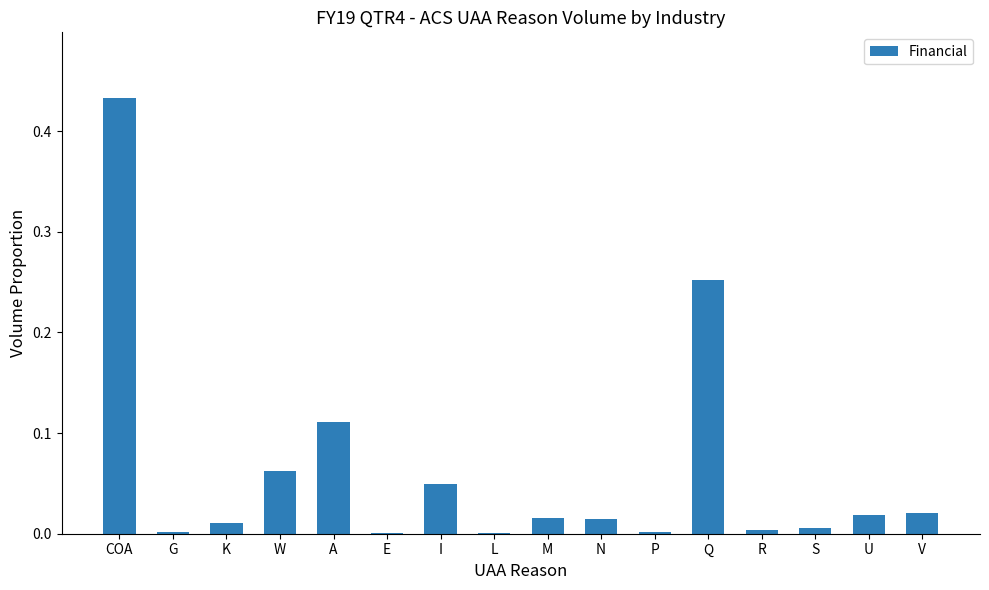

True or false: the data shows 0.0 at V.

True